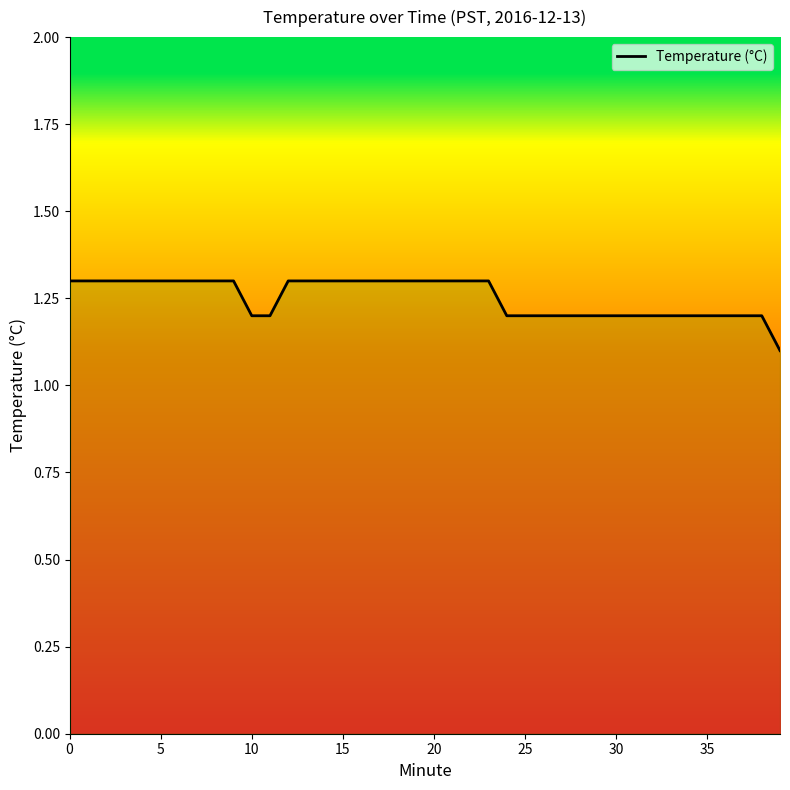

What is the minimum value shown in the chart?

1.1